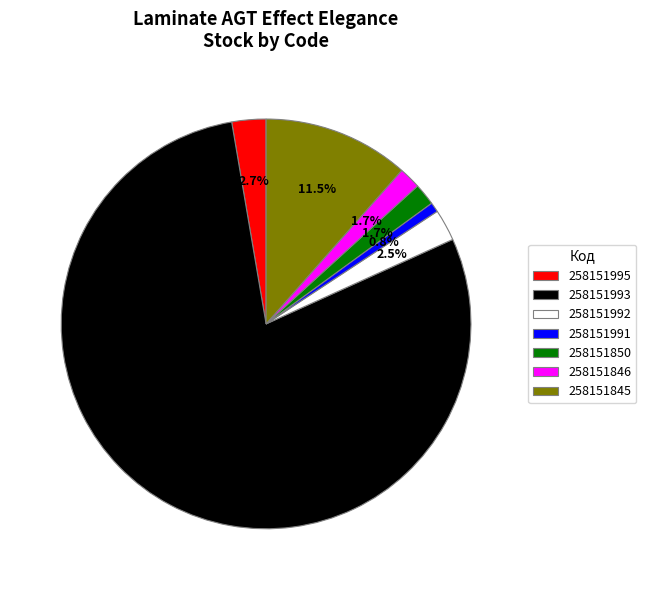

What percentage is NOT represented by 258151845?

88.5%